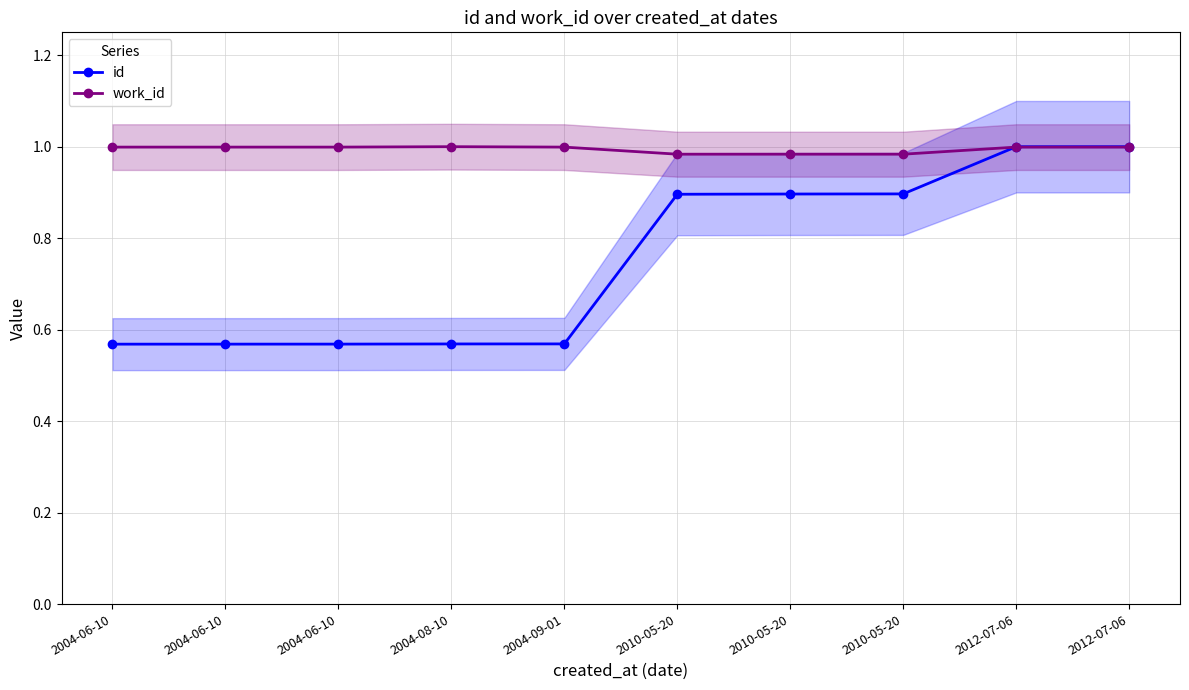

Which has a higher value, 2004-06-10 or 2010-05-20?

2010-05-20